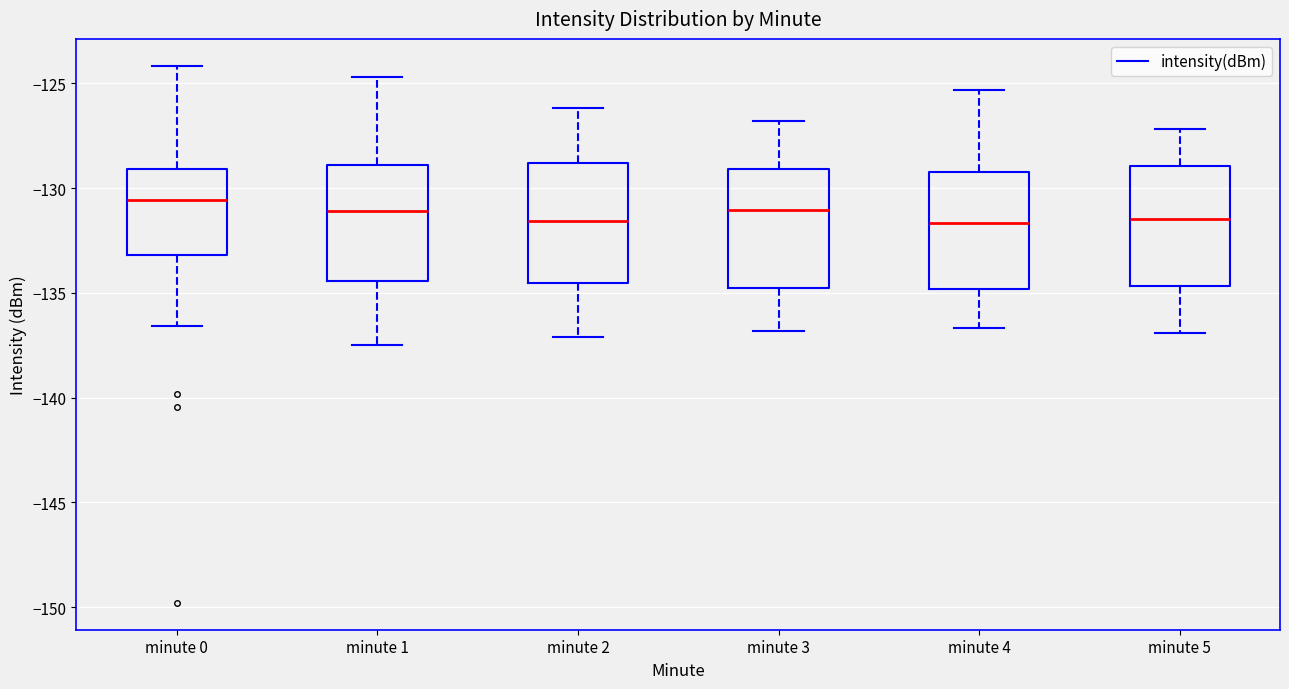

Reading left to right, transcribe this box plot: for each box, give where its median line is, the range the box spans, and where its two whiskers end, as read against the y-axis. The values are not printed on the chart, so give them approximately, as read against the axis.

minute 0: median -130.5, box -133.0 to -129.0, whiskers -136.5 to -124.0
minute 1: median -131.0, box -134.5 to -129.0, whiskers -137.5 to -124.5
minute 2: median -131.5, box -134.5 to -129.0, whiskers -137.0 to -126.0
minute 3: median -131.0, box -135.0 to -129.0, whiskers -137.0 to -127.0
minute 4: median -131.5, box -135.0 to -129.0, whiskers -136.5 to -125.5
minute 5: median -131.5, box -134.5 to -129.0, whiskers -137.0 to -127.0